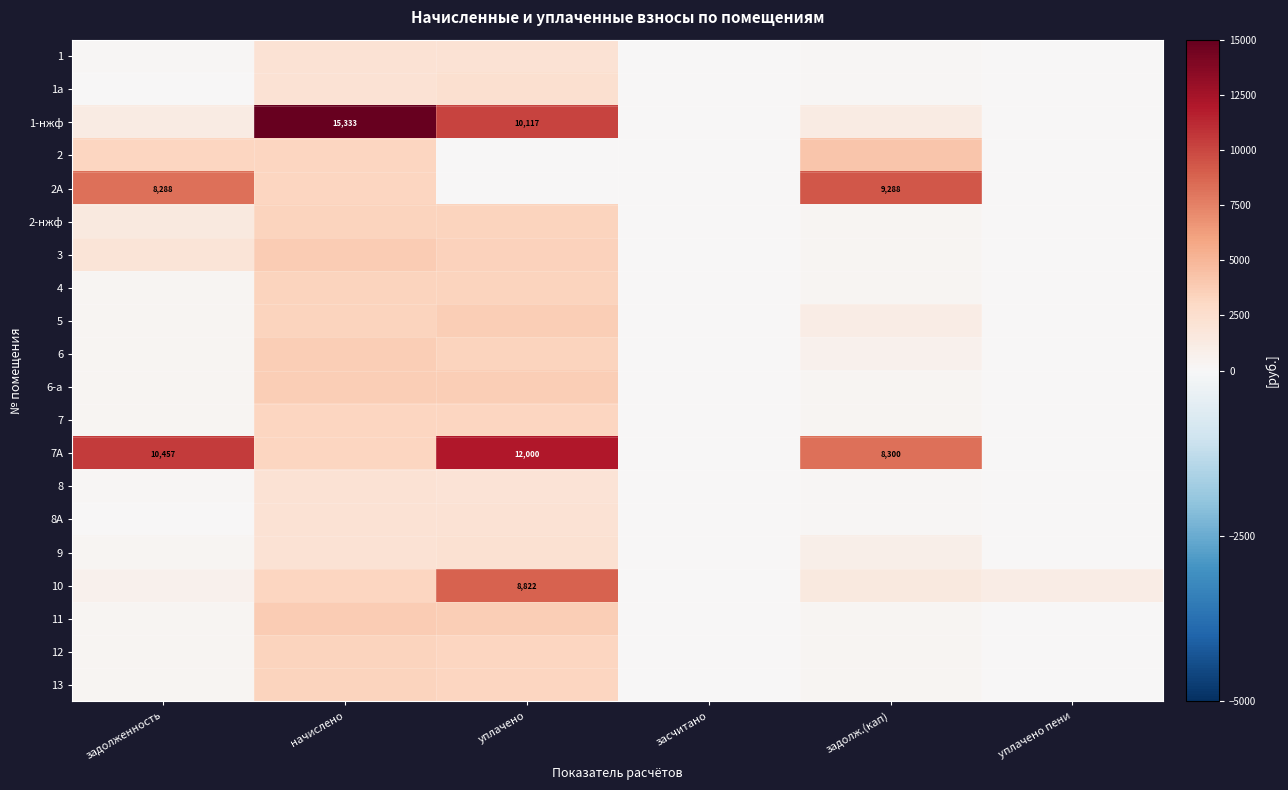

At which category is the sum across all series the highest?

уплачено